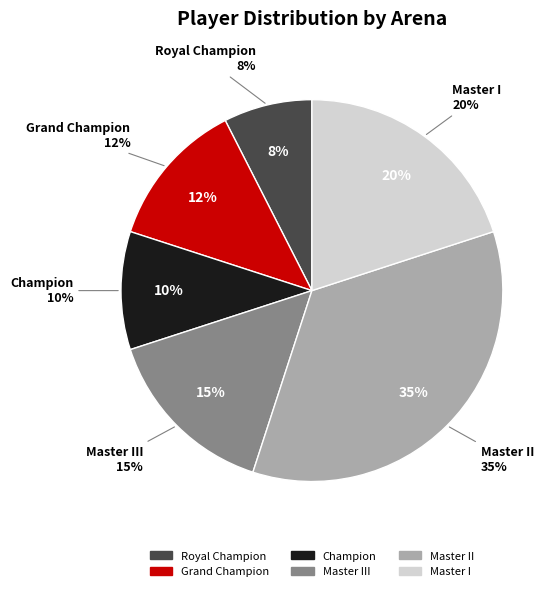

Is Master I the majority of the pie?

No